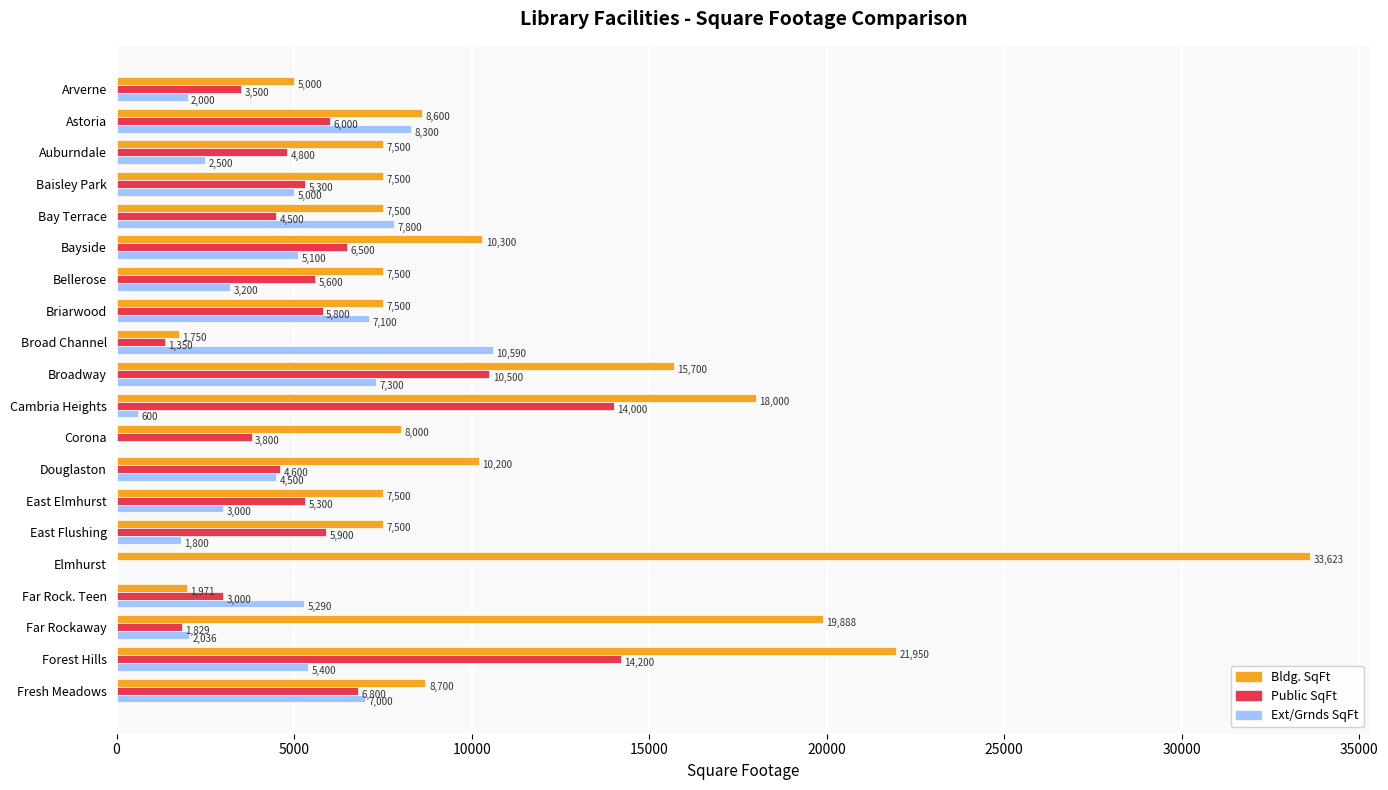

Which category has the highest value across all series?

Elmhurst